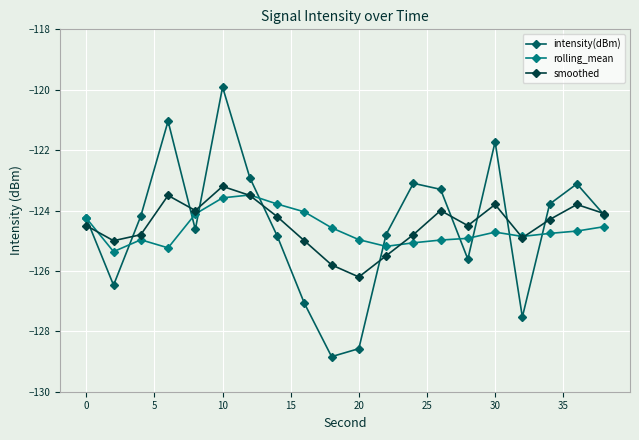

Which series has the largest range (max minus min)?

intensity(dBm)